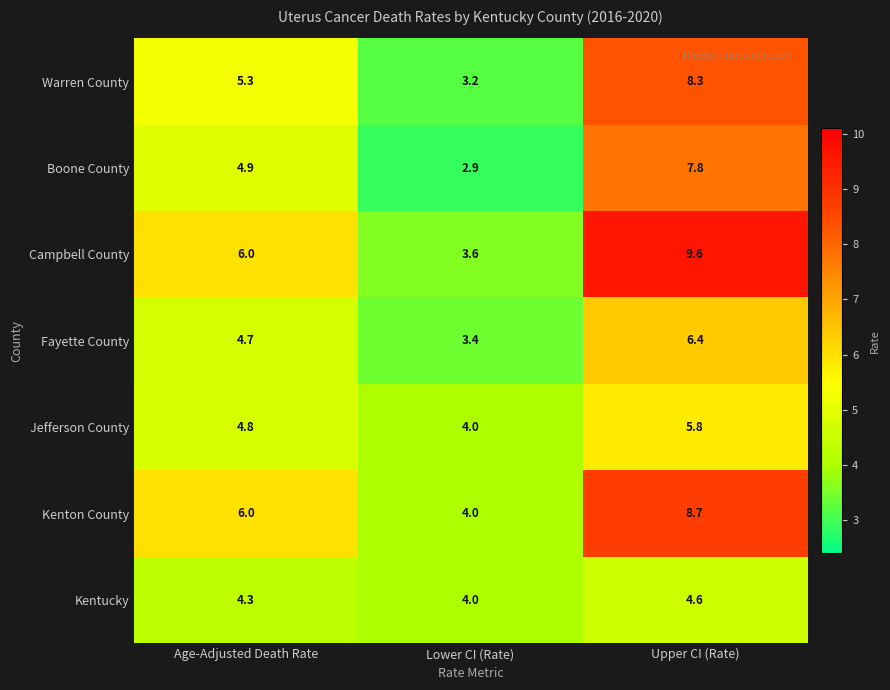

How many Kentucky values are between 4 and 5?

3